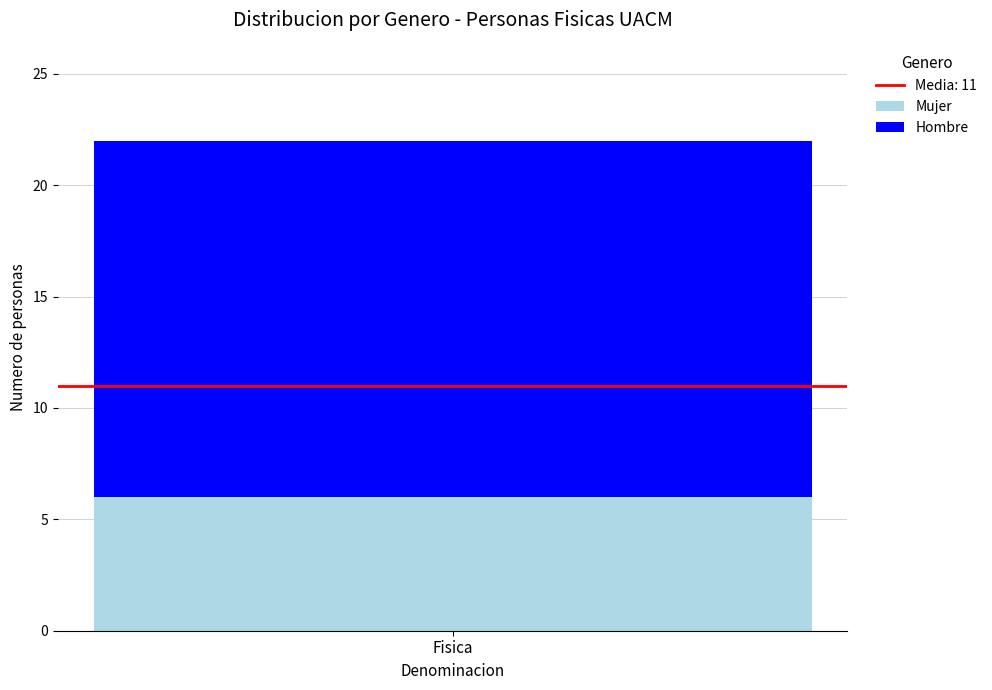

True or false: Mujer has a value of 6 at Fisica.

True